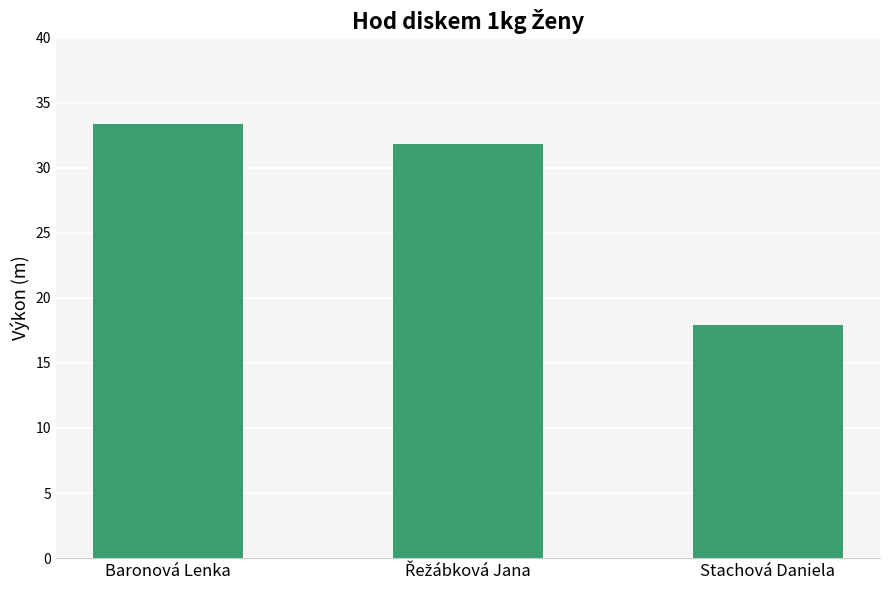

How many bars are there in total?

3